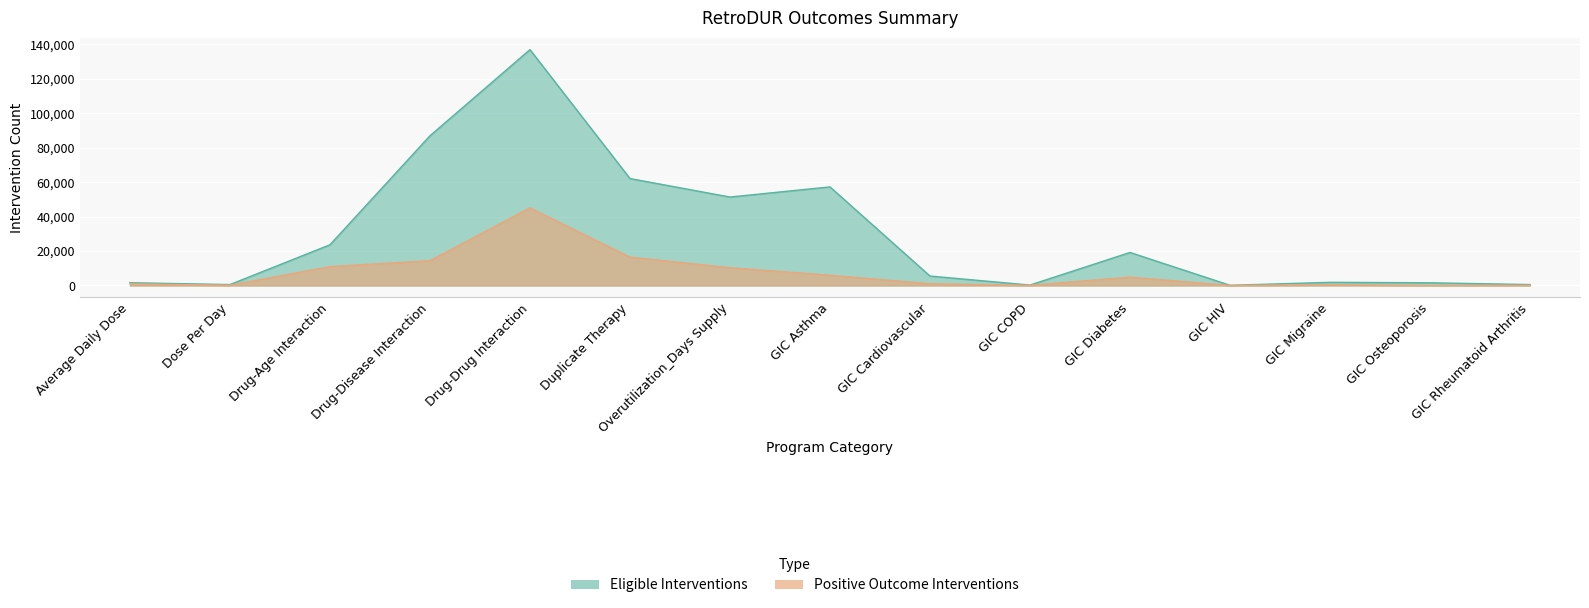

What is the label of the 3rd point from the left?

Drug-Age Interaction